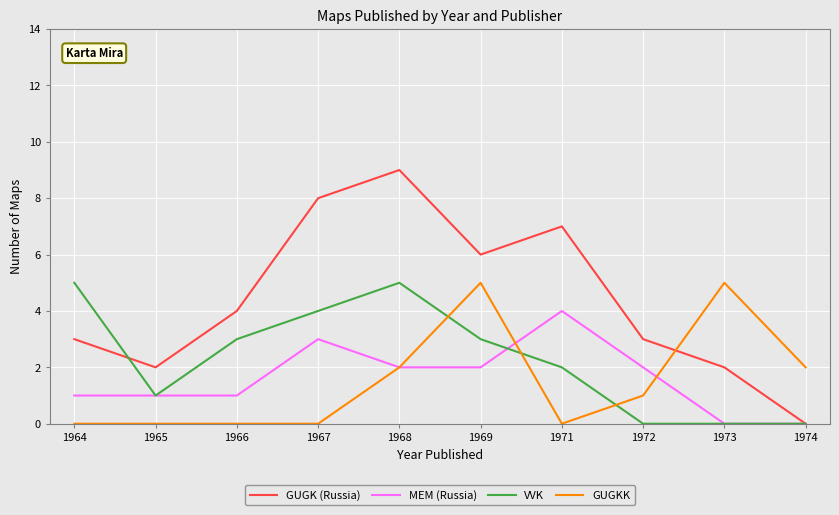

At 1966, list the series in order from smallest to largest.

GUGKK, MEM (Russia), VVK, GUGK (Russia)